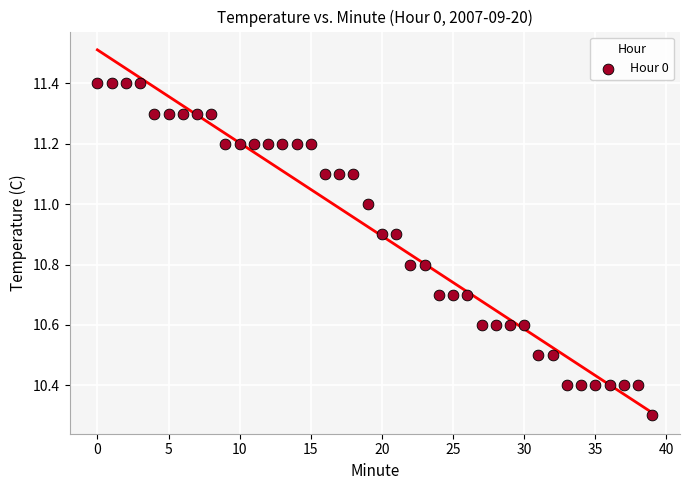

What Y value in the scatter plot is closest to 10?

10.3